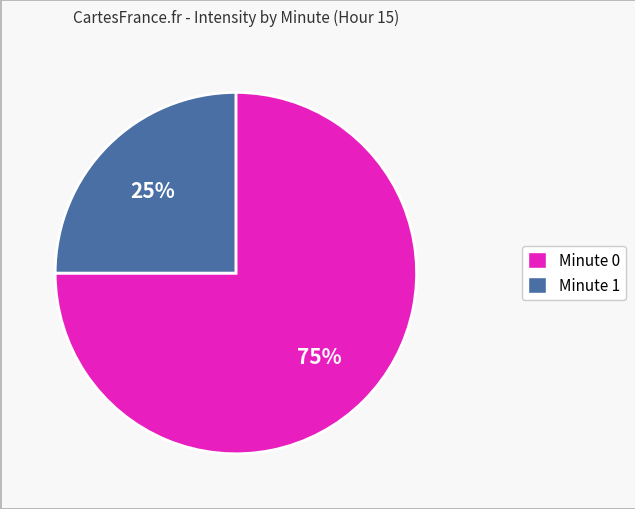

Does Minute 0 represent more than half of the total?

Yes